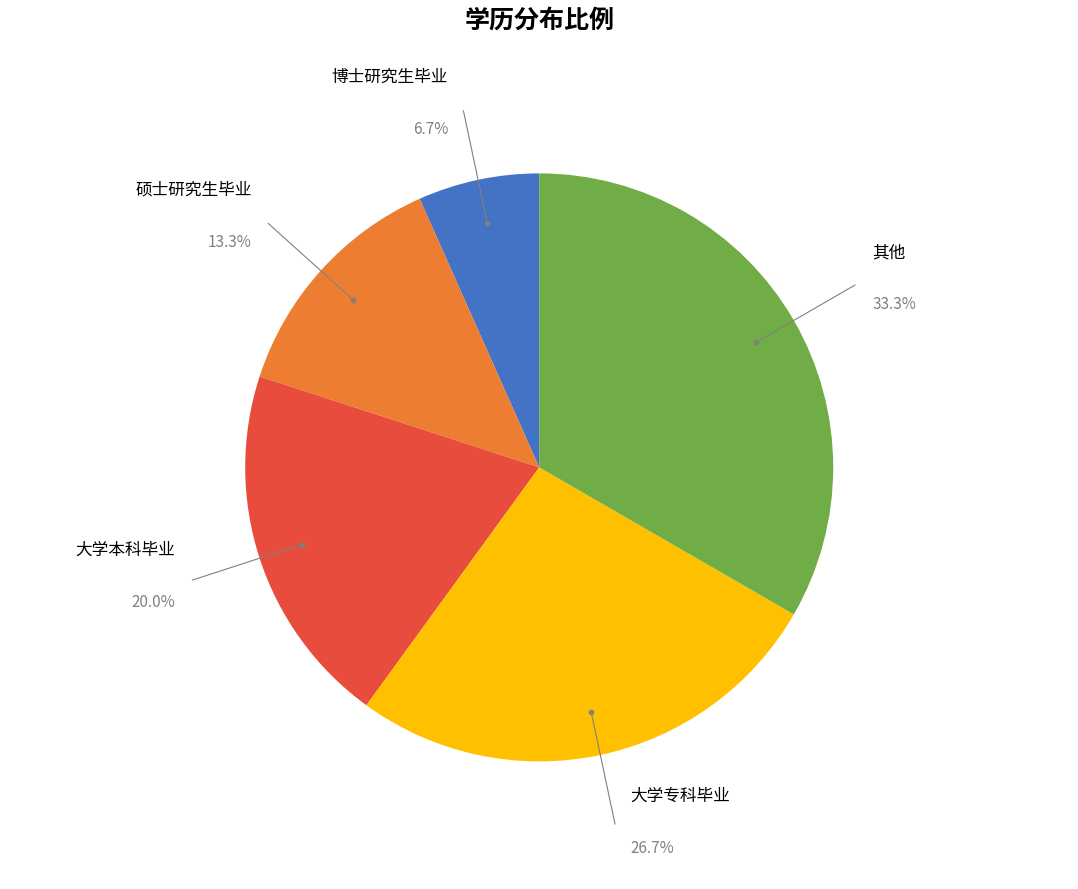

To the nearest percent, what percentage of the pie is 其他?

33%